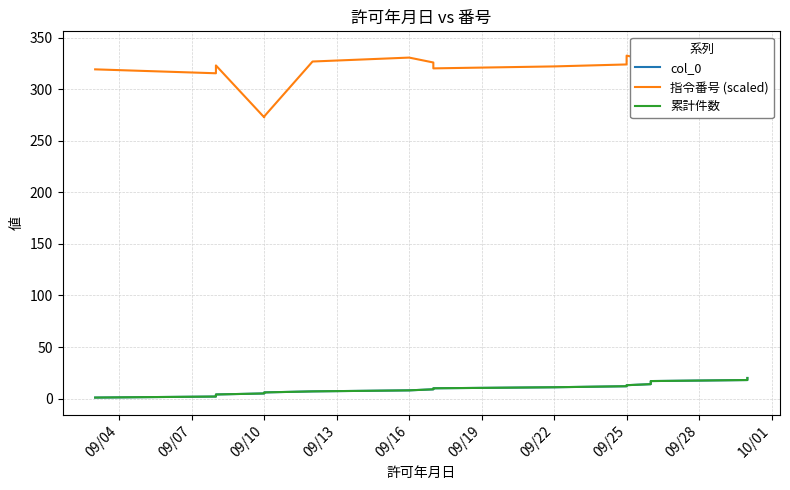

Rank the series by their maximum value, from highest to lowest.

指令番号 (scaled), col_0, 累計件数